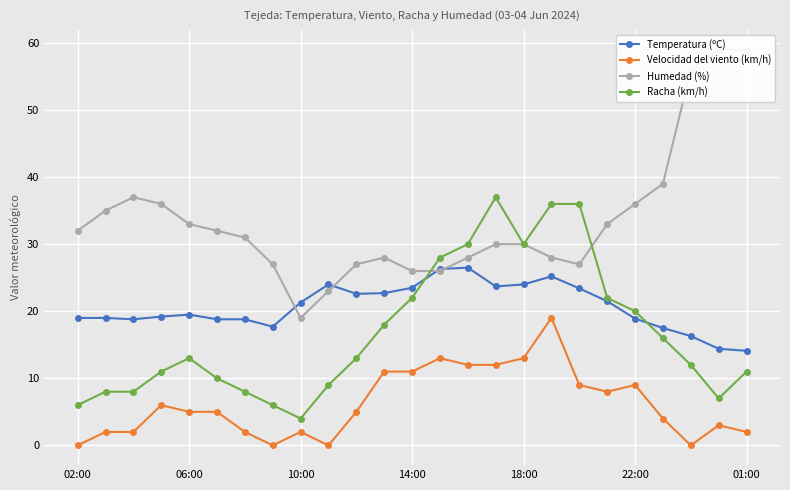

Is it true that Temperatura (ºC) equals 26.3 at 13?

True